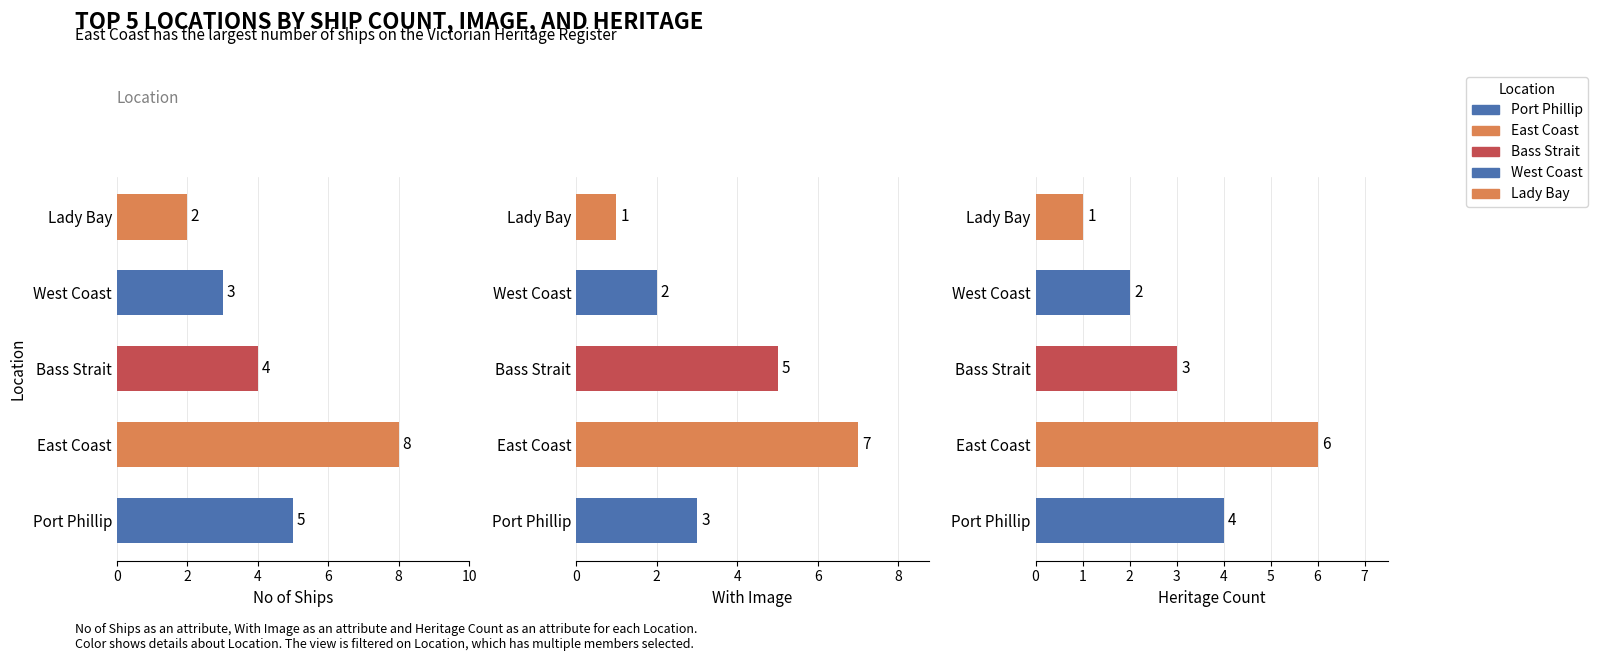

How many distinct data groups are displayed?

5